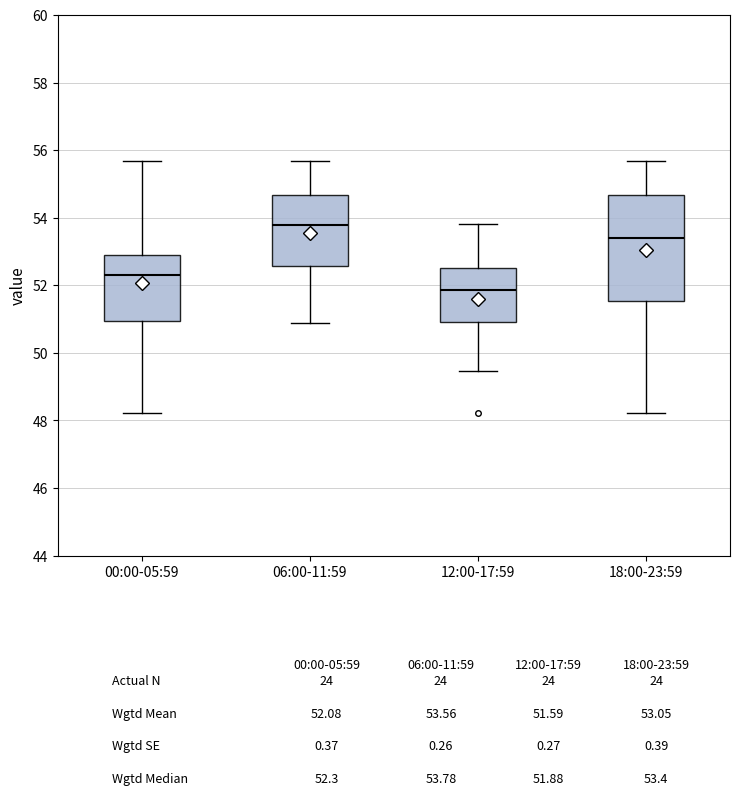

Which box's median line is the lowest?

12:00-17:59